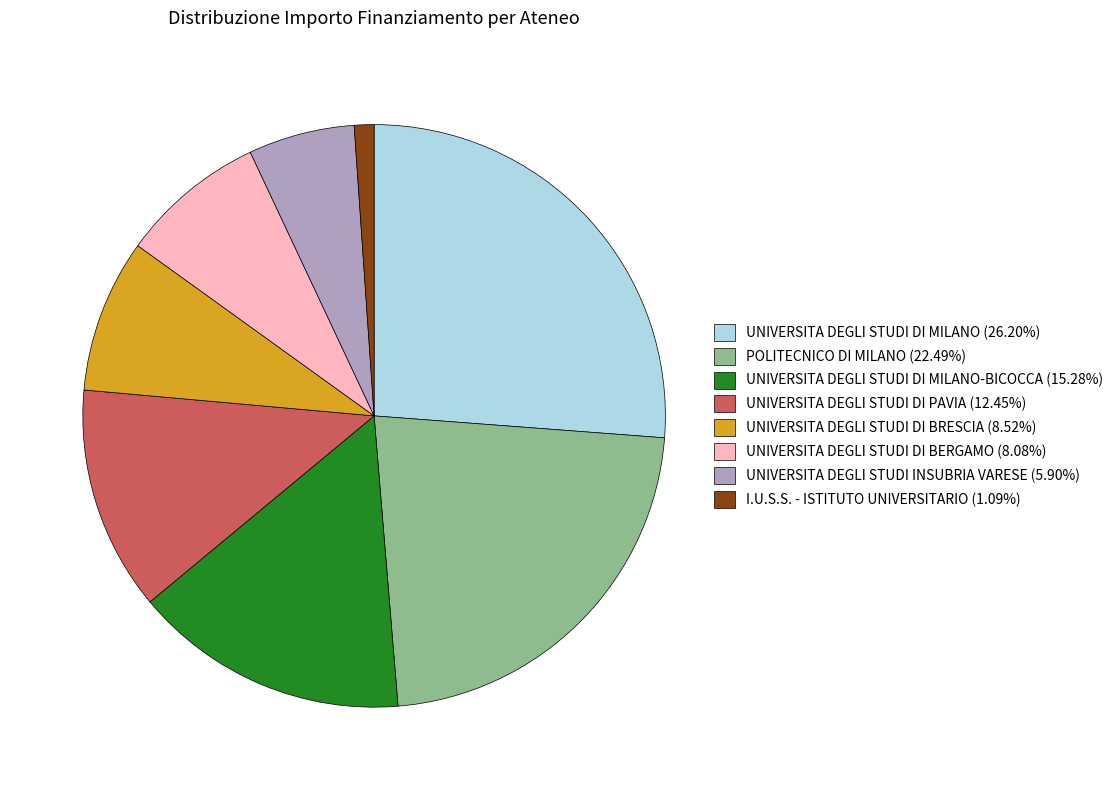

Is UNIVERSITA DEGLI STUDI DI BERGAMO (8.08%) the majority of the pie?

No